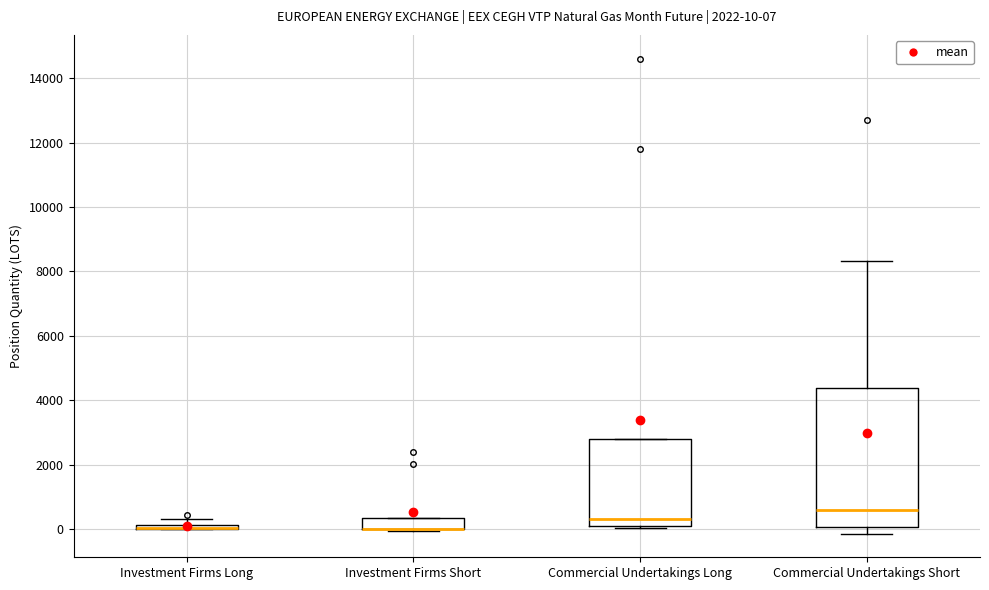

Which box is the tallest, from its lower edge to its upper edge?

Commercial Undertakings Short